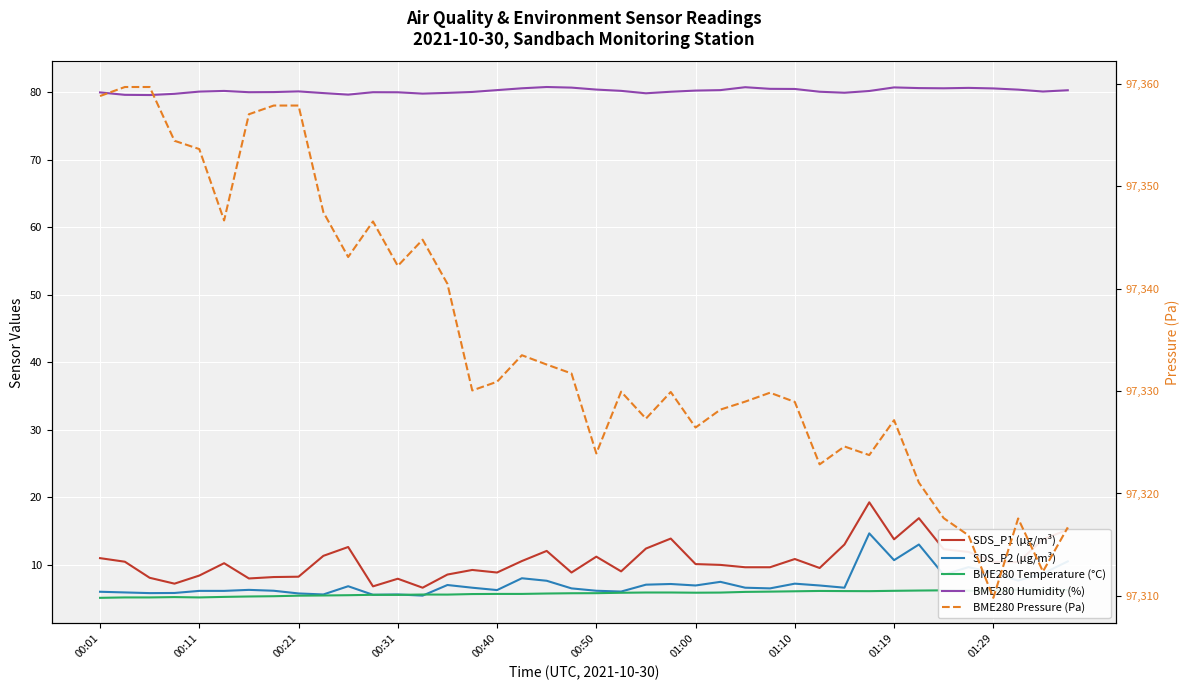

True or false: SDS_P2 (µg/m³) has more than 0 interior local peaks.

True